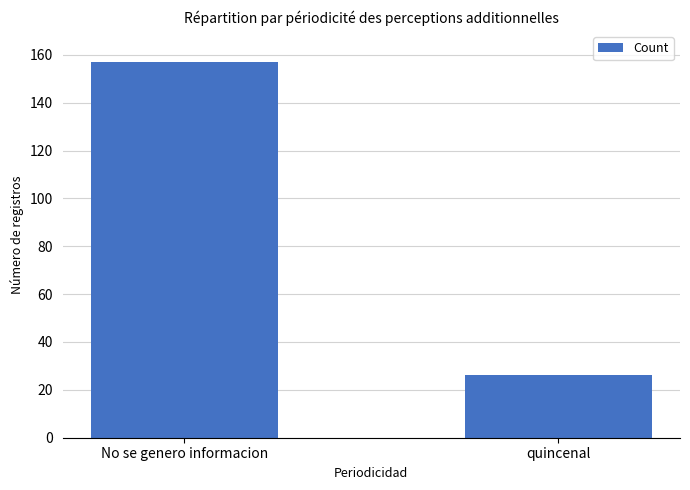

Between quincenal and No se genero informacion, which is larger?

No se genero informacion